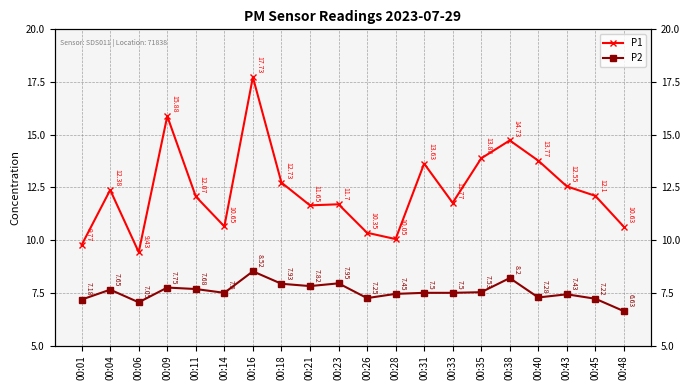

Which series has the largest total across all categories?

P1